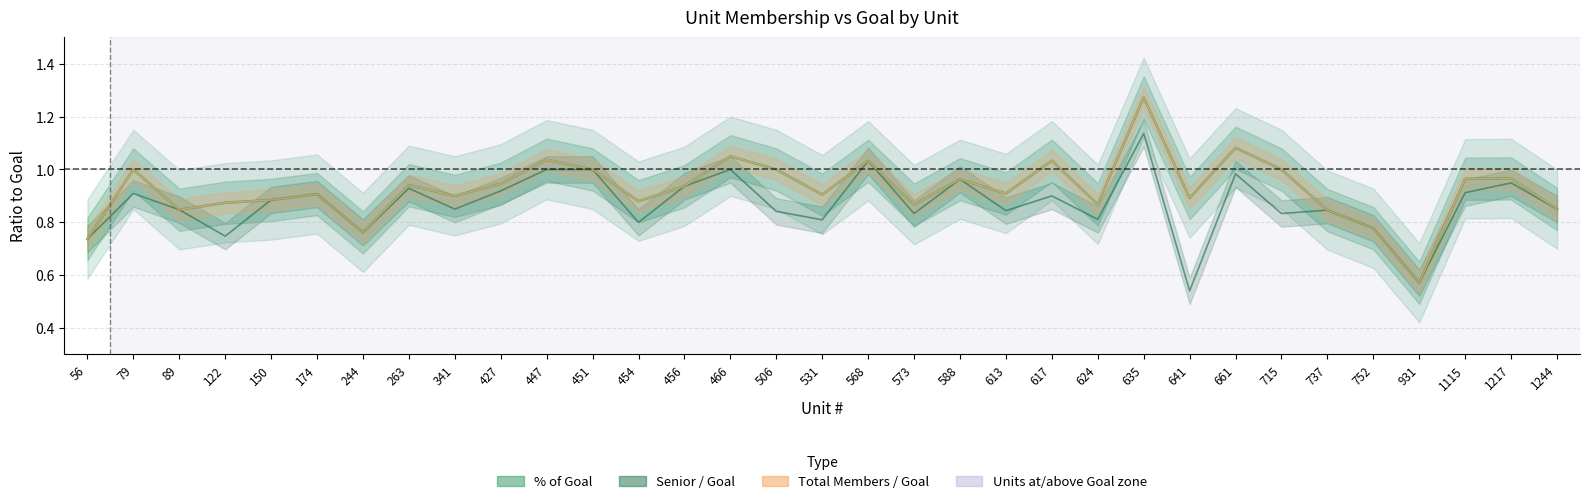

How many lines are shown in the chart?

3